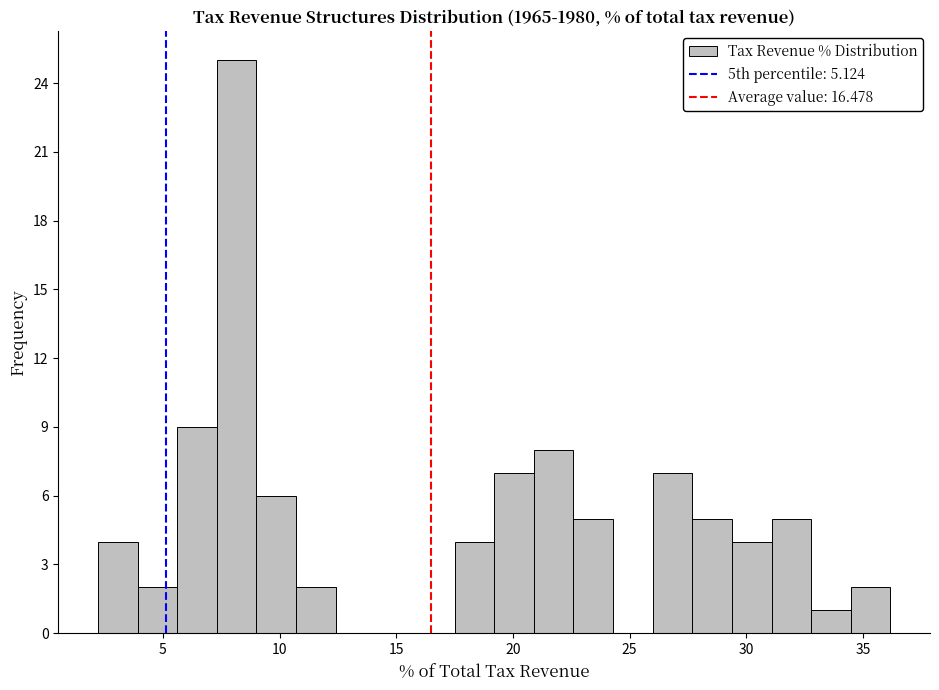

Read against the x-axis, roughly where is the centre of the tallest bar?

8.0